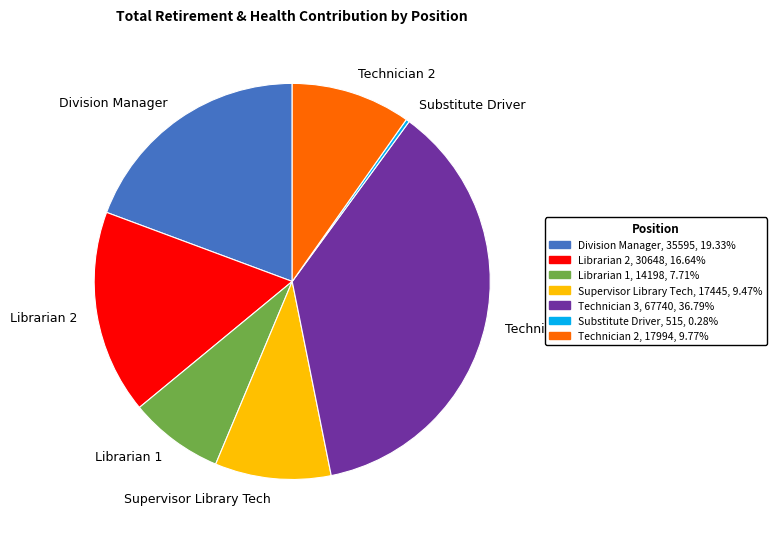

Which category has the biggest portion of the pie?

Technician 3